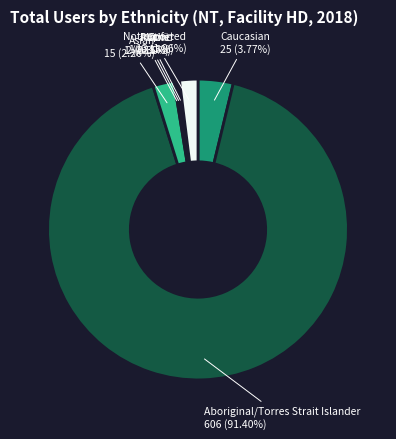

Does any single category account for the majority?

Yes